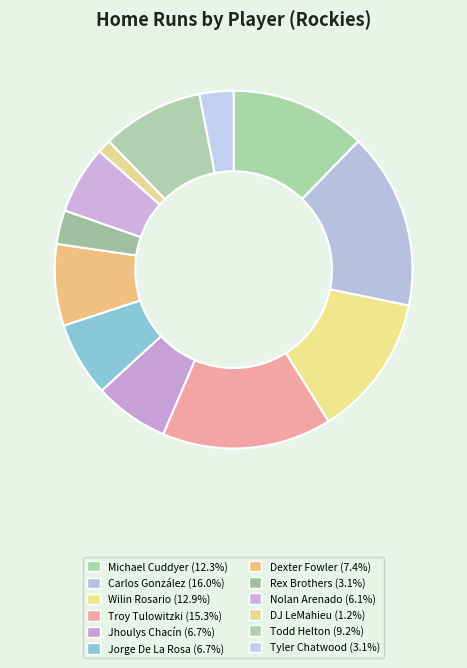

To the nearest percent, what is the combined percentage of Jorge De La Rosa and Dexter Fowler?

14%